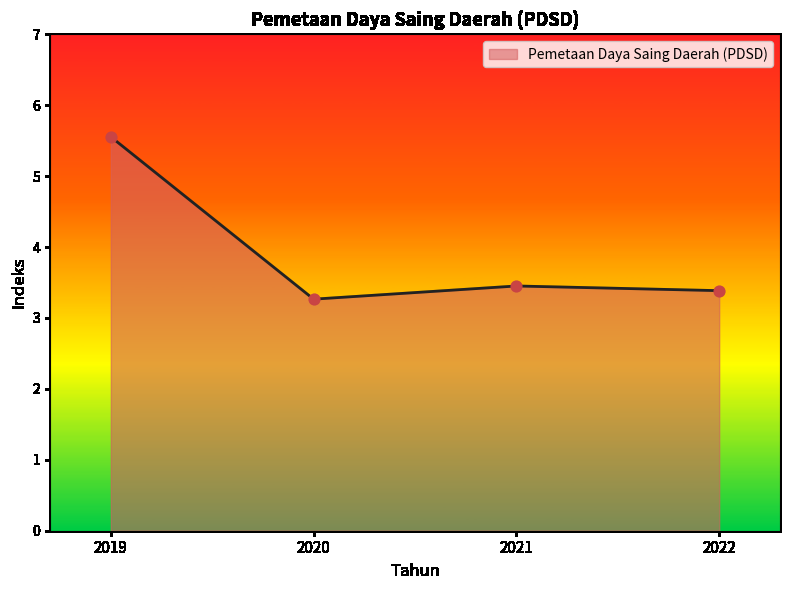

What is the change in value from 2020 to 2021?

+0.2